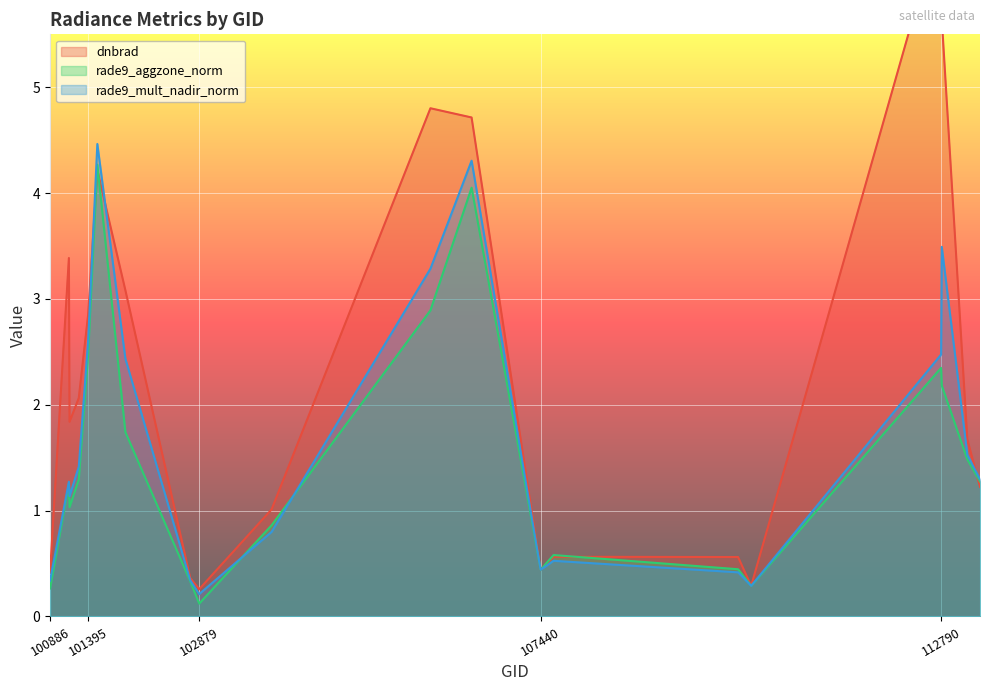

What is the minimum value shown in the chart?

0.1